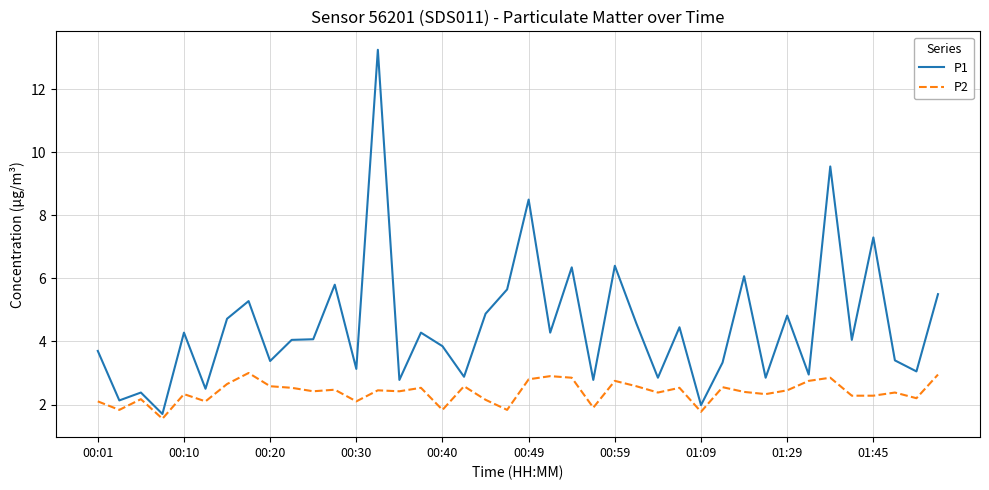

What is the maximum value for P2?

3.0